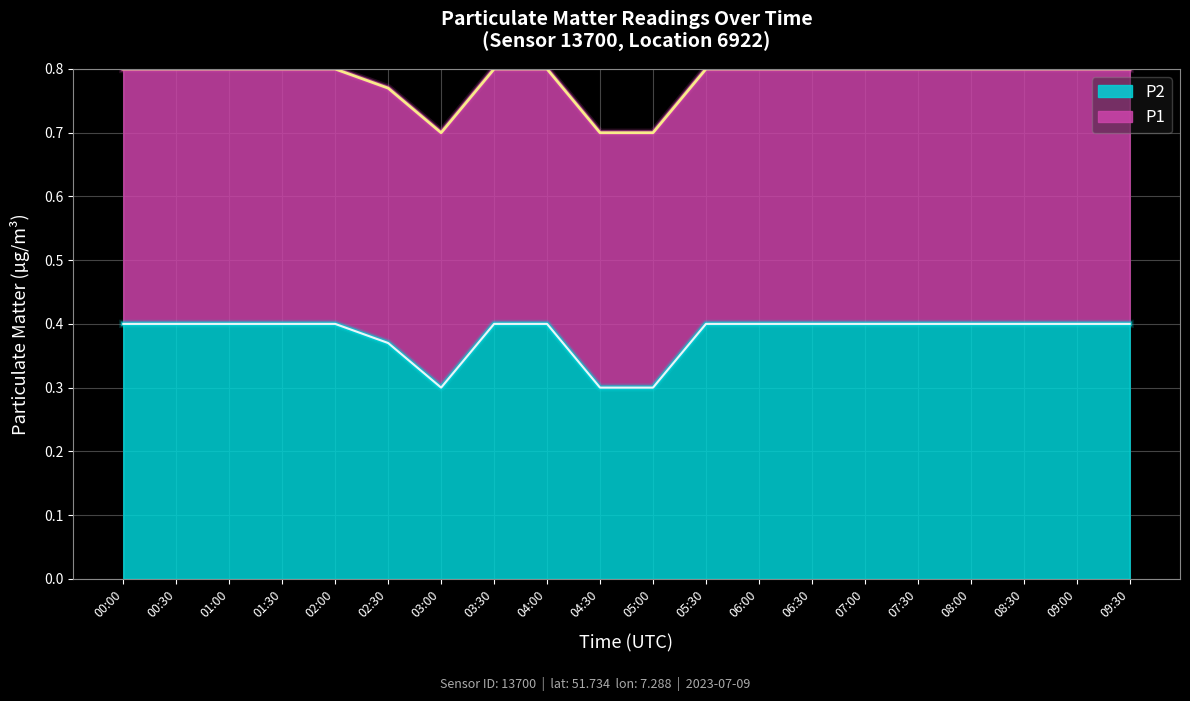

Where is the data nearest to the value 0?

03:00